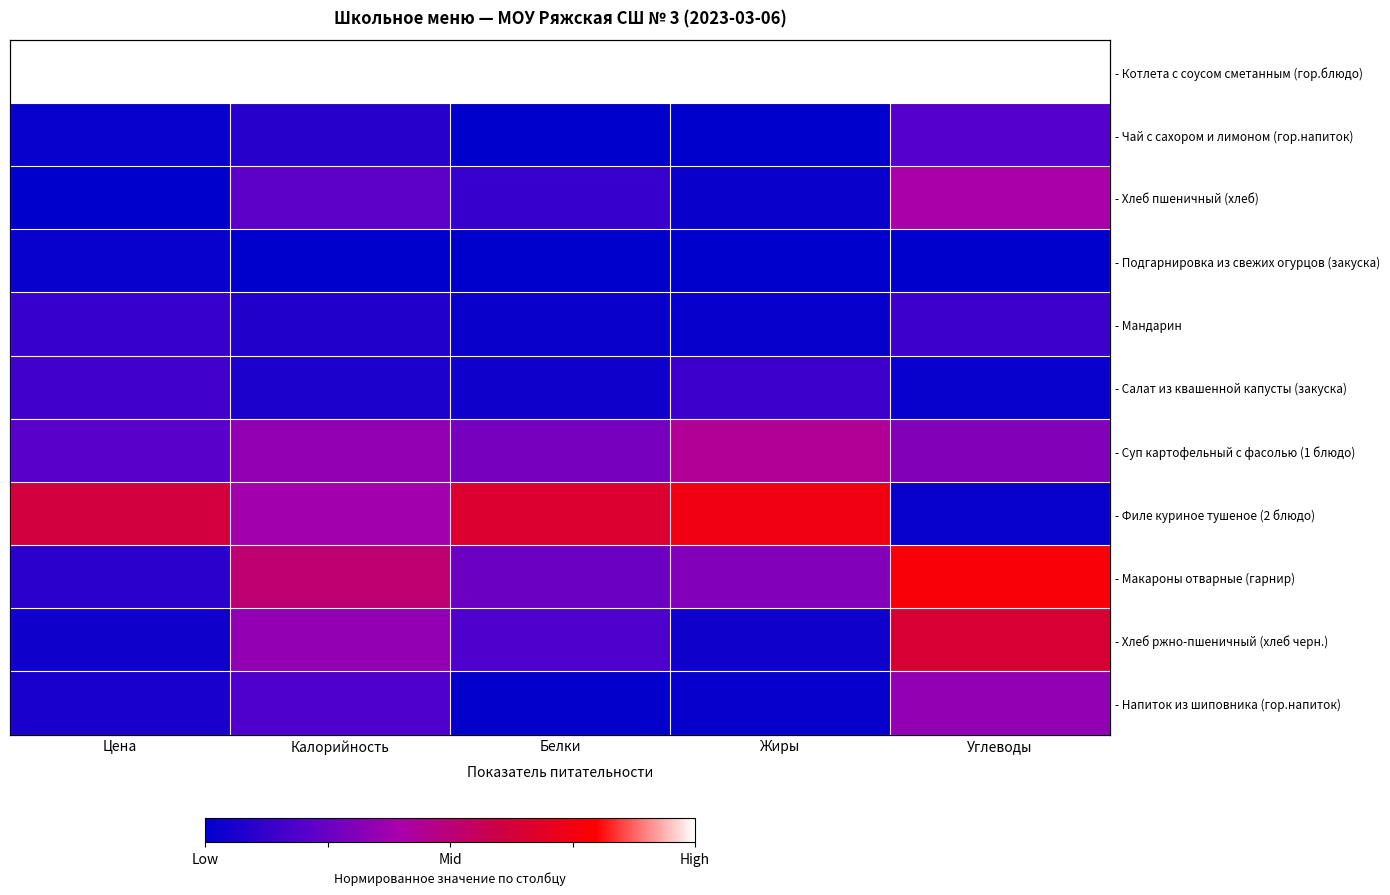

Between Углеводы and Жиры, which is larger?

Углеводы